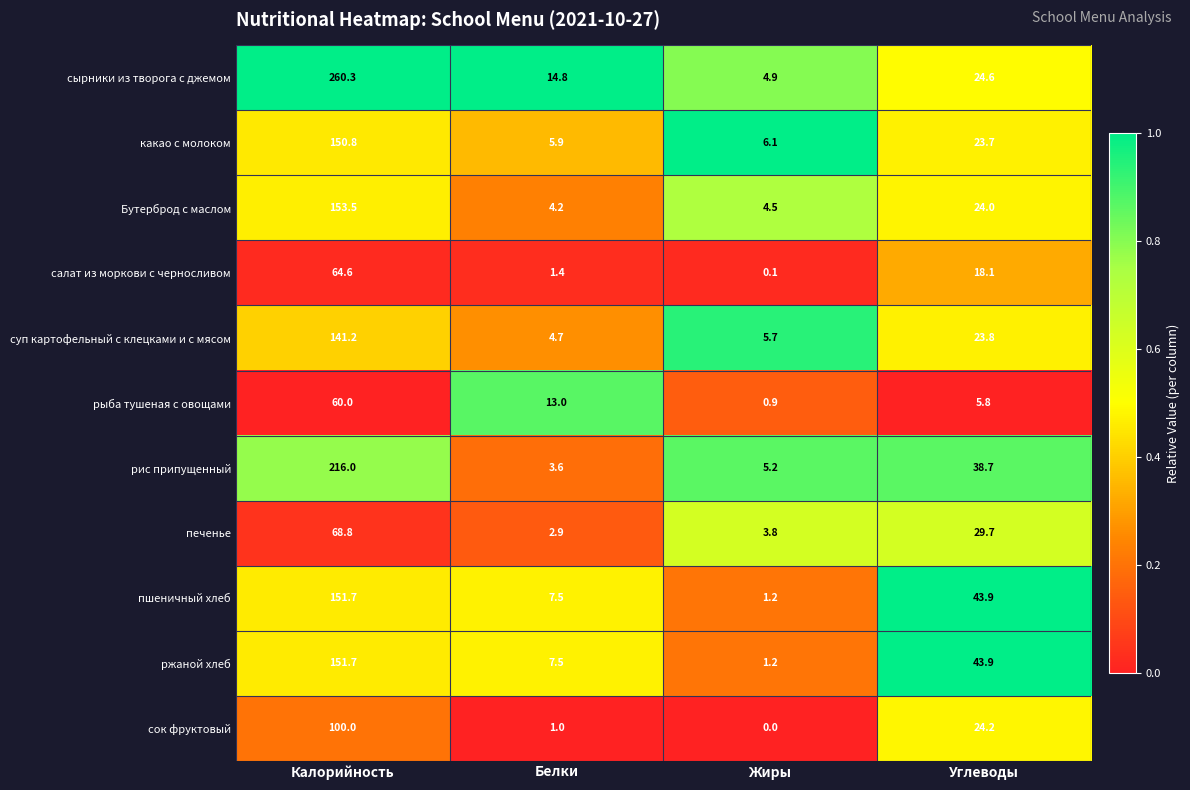

What is the maximum value shown in the chart?

260.3